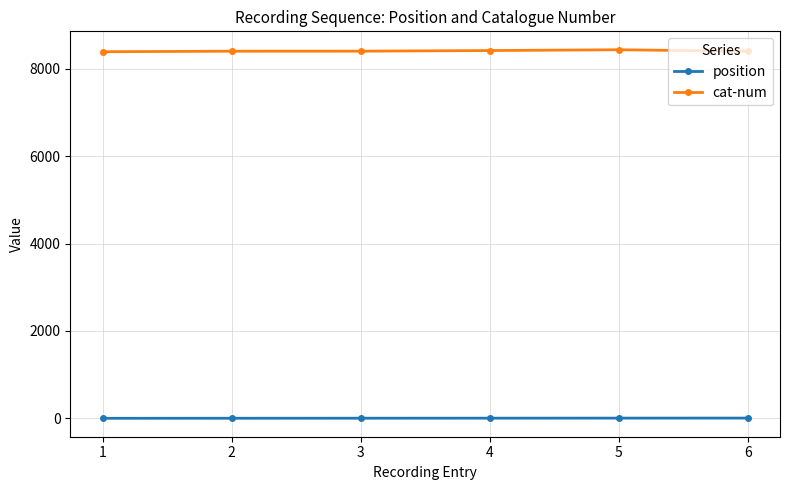

What is the lowest value of the cat-num series?

8390